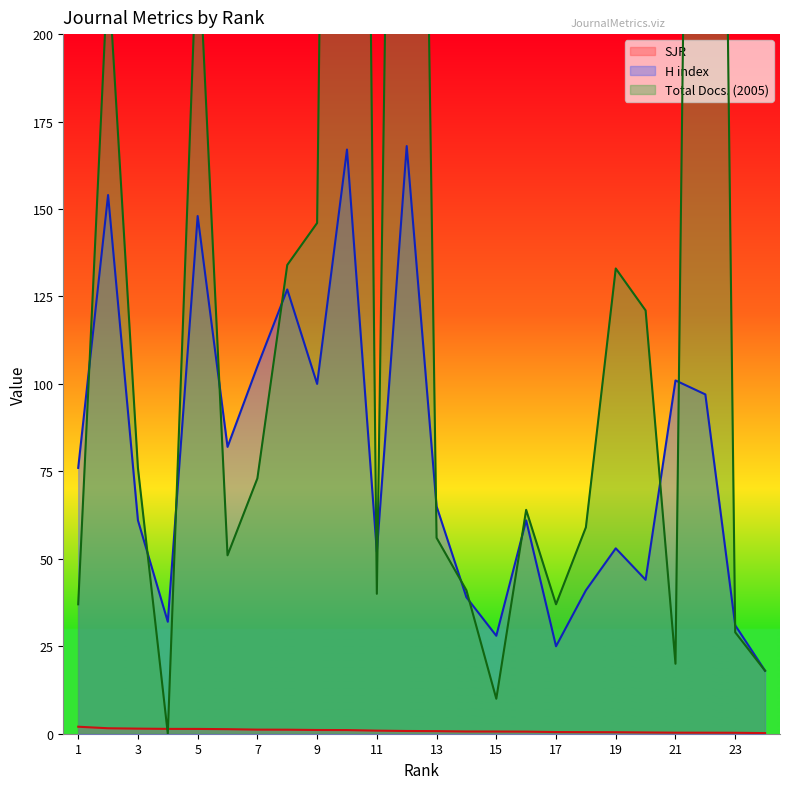

At which category is the sum across all series the highest?

10